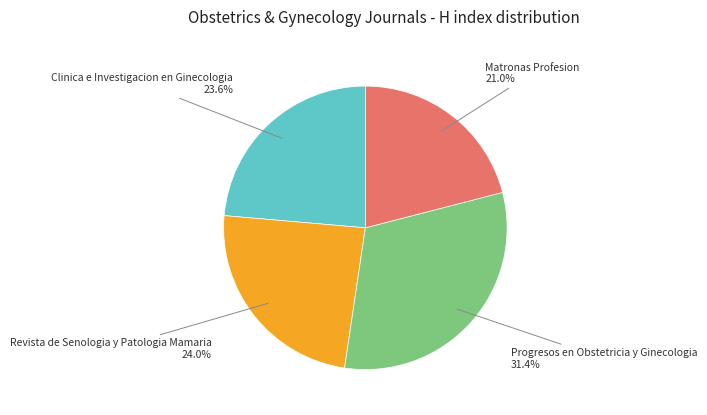

How many slices are in this pie chart?

4